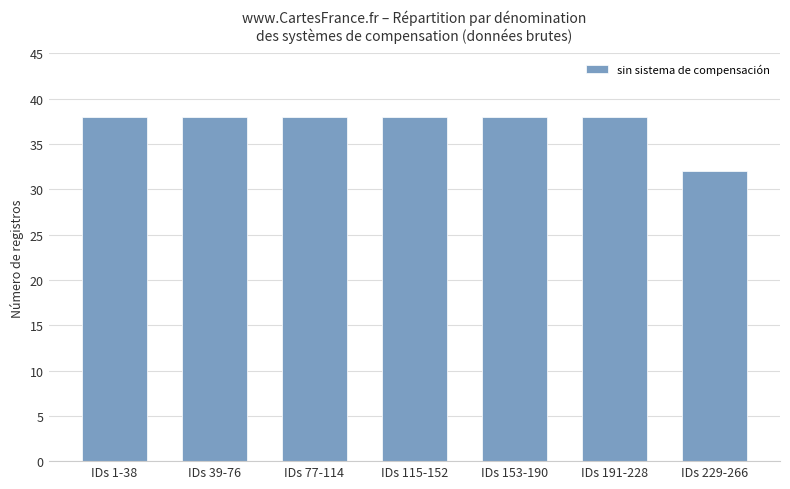

True or false: the data shows 60 at IDs 1-38.

False